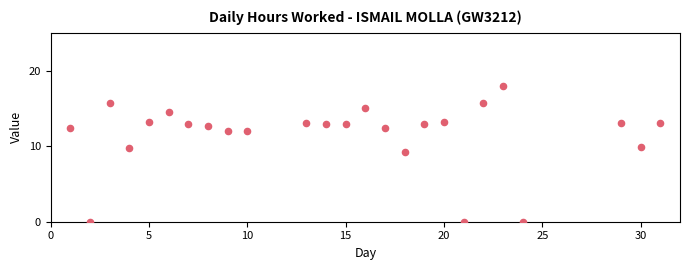

What is the range of X values (max minus min)?

30.0